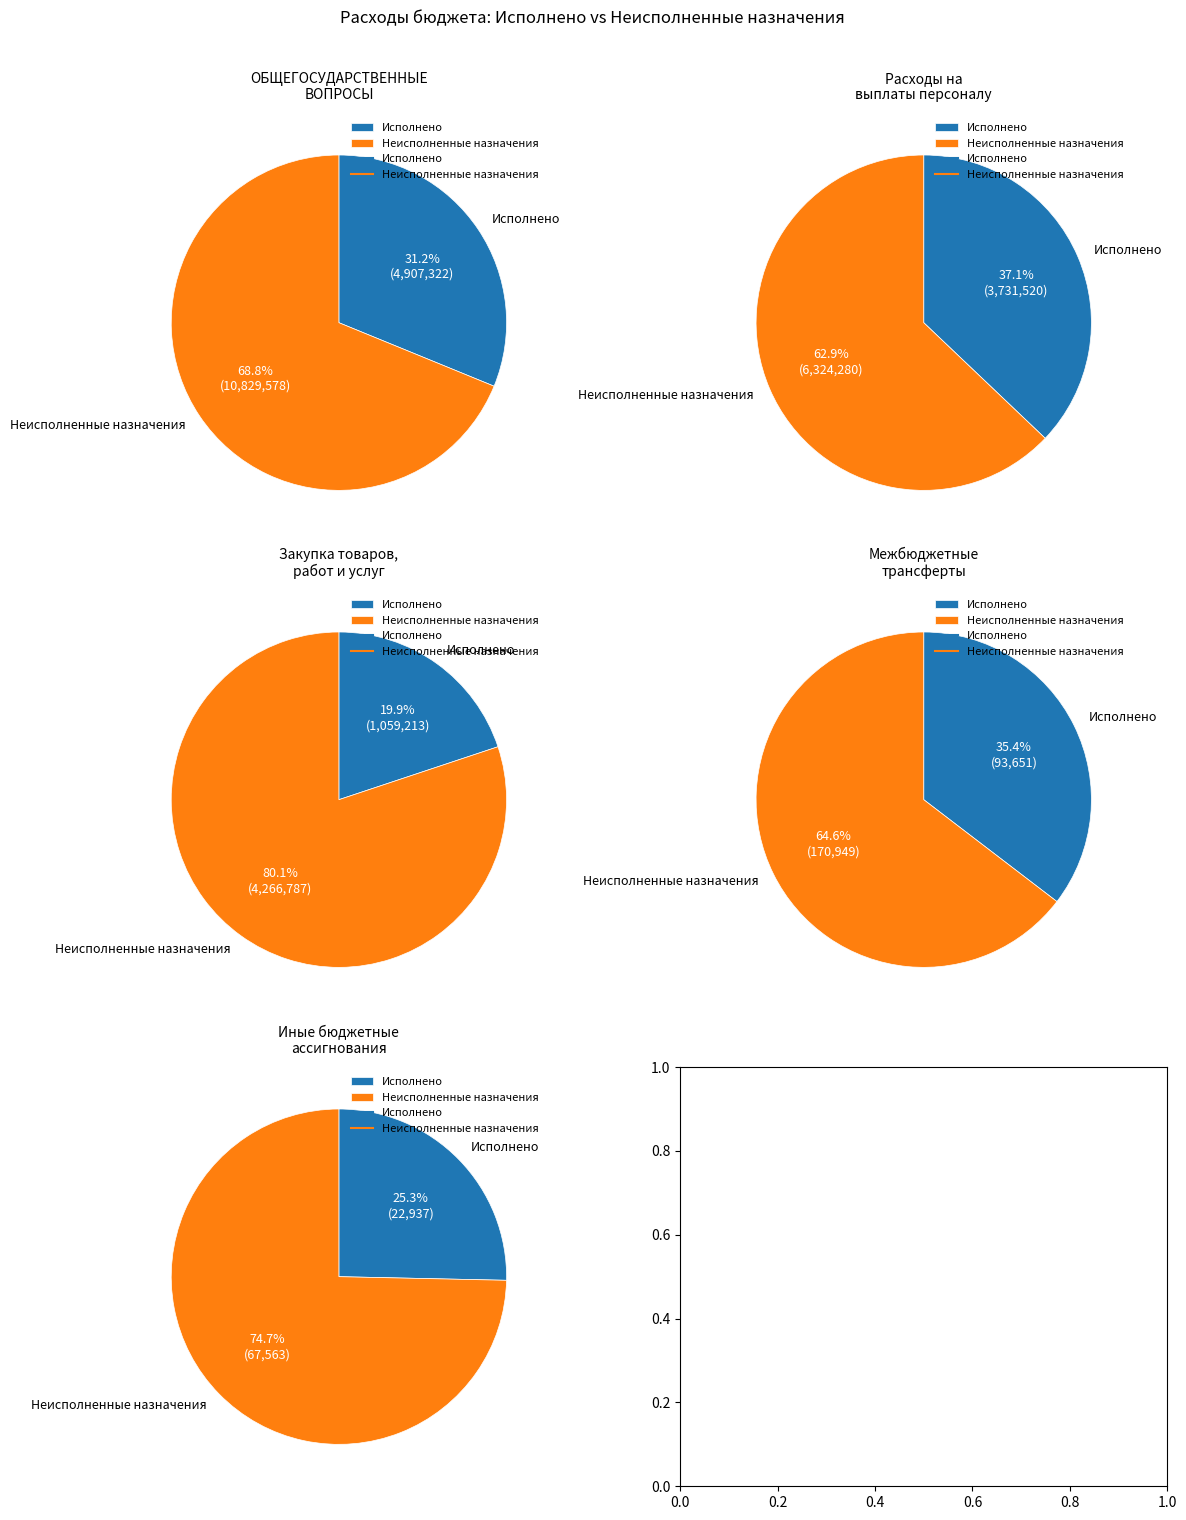

Is there a majority slice in this chart?

Yes